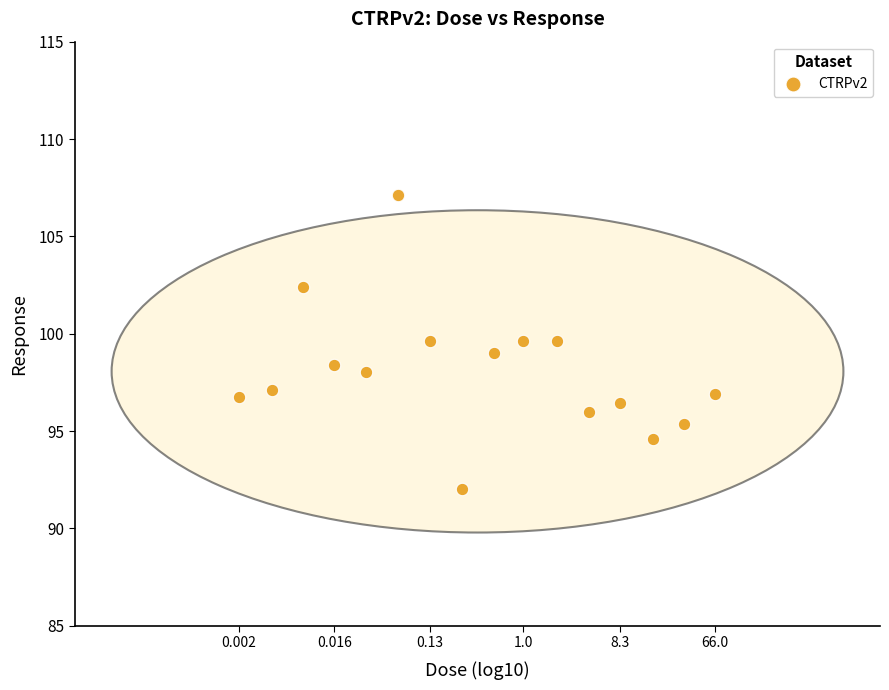

What is the range of X values (max minus min)?

4.5